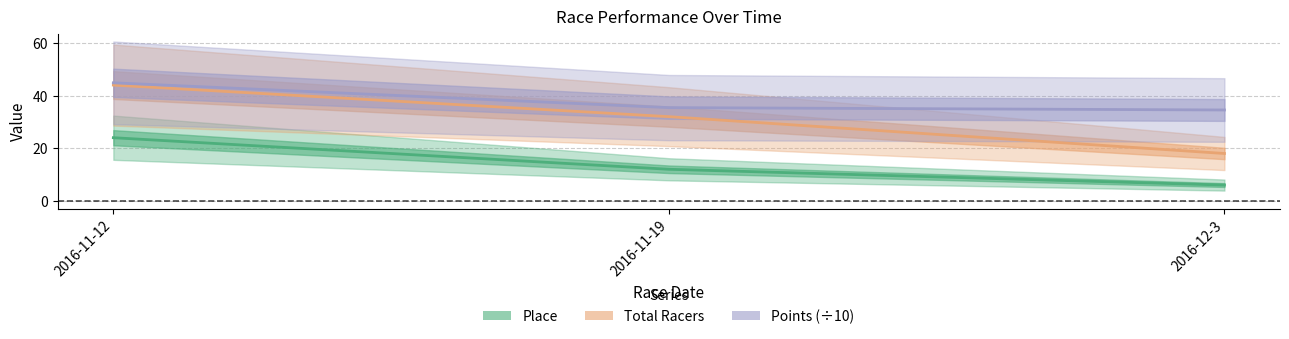

How many data points in Place are above 12?

1